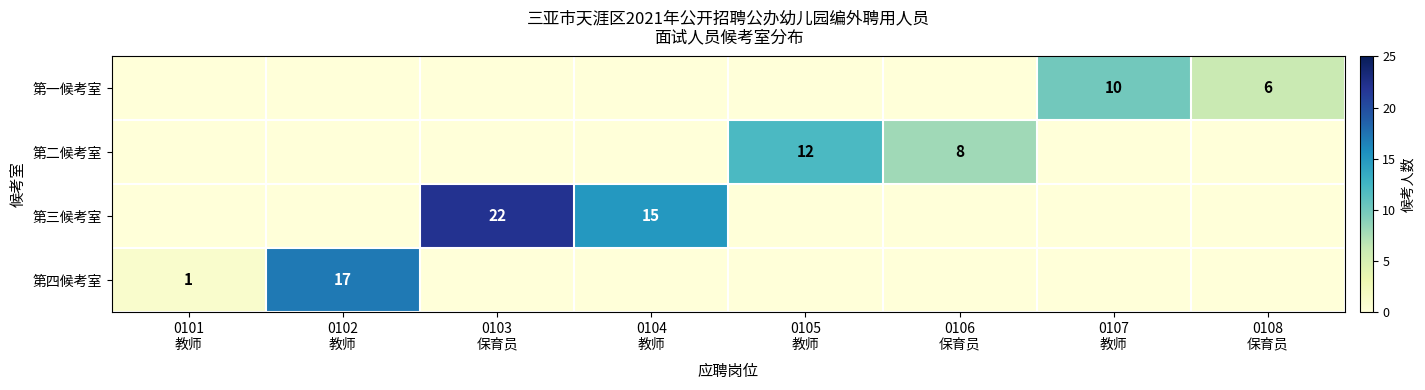

At how many categories does at least one series exceed 14?

3